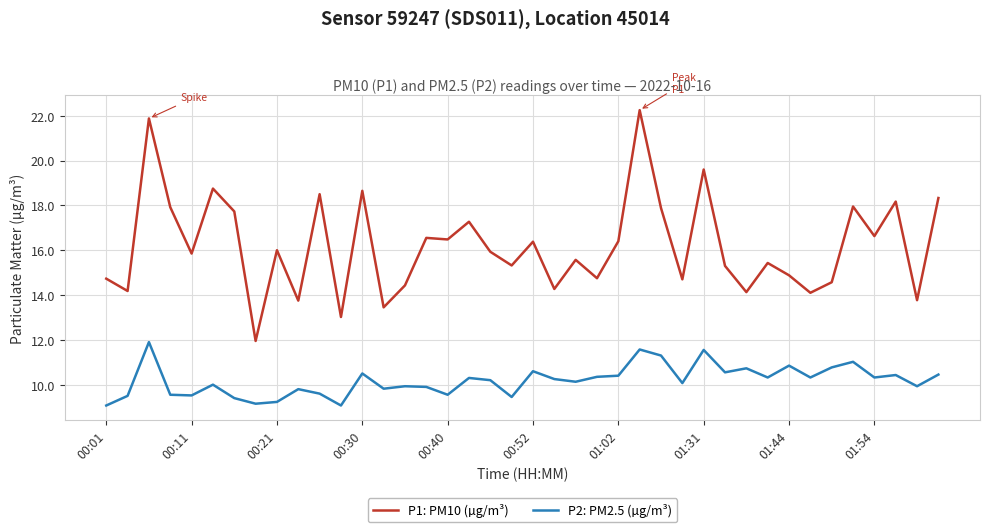

List the series in order of their peak value, lowest first.

P2: PM2.5 (µg/m³), P1: PM10 (µg/m³)